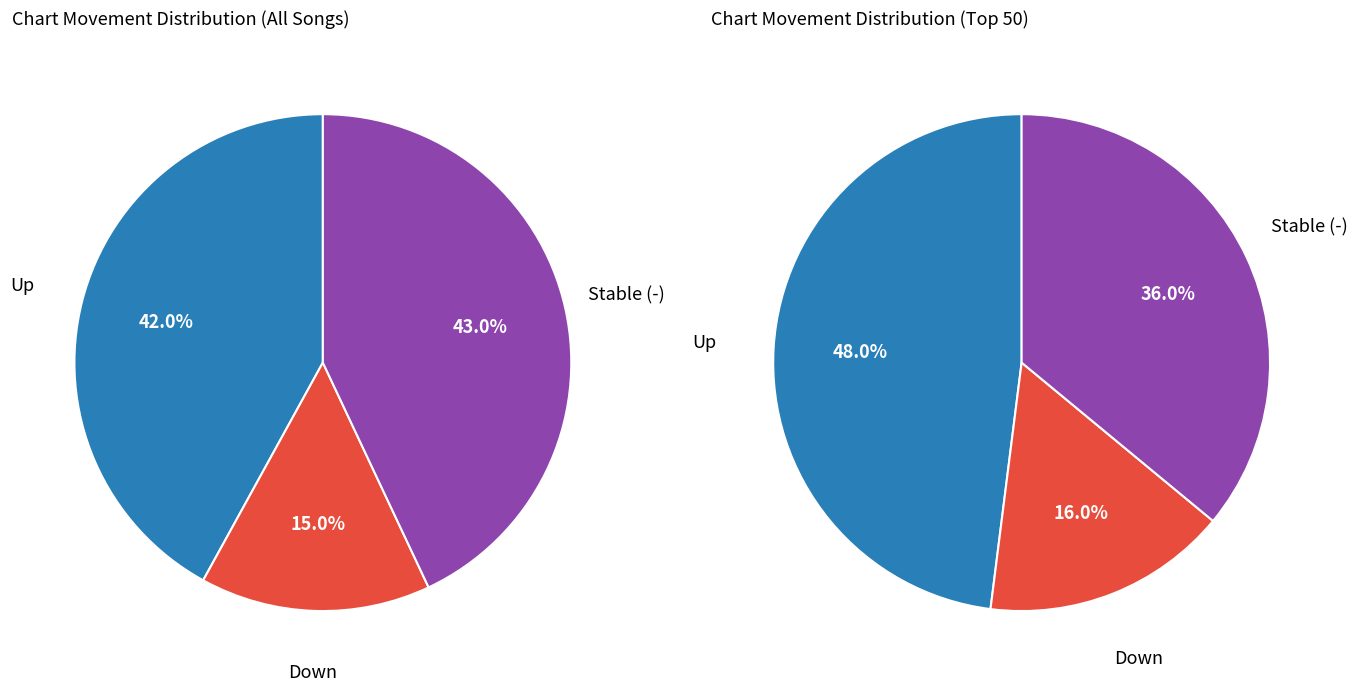

True or false: down accounts for 23% of the total.

False